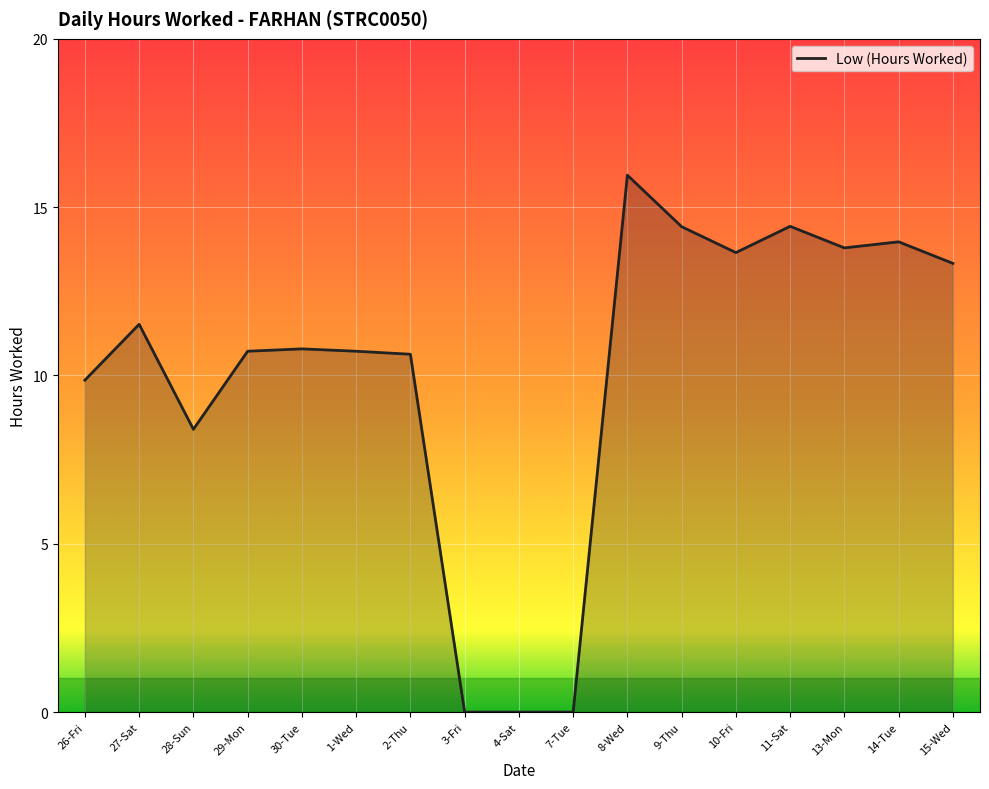

At which category does the chart reach its peak across all series?

8-Wed